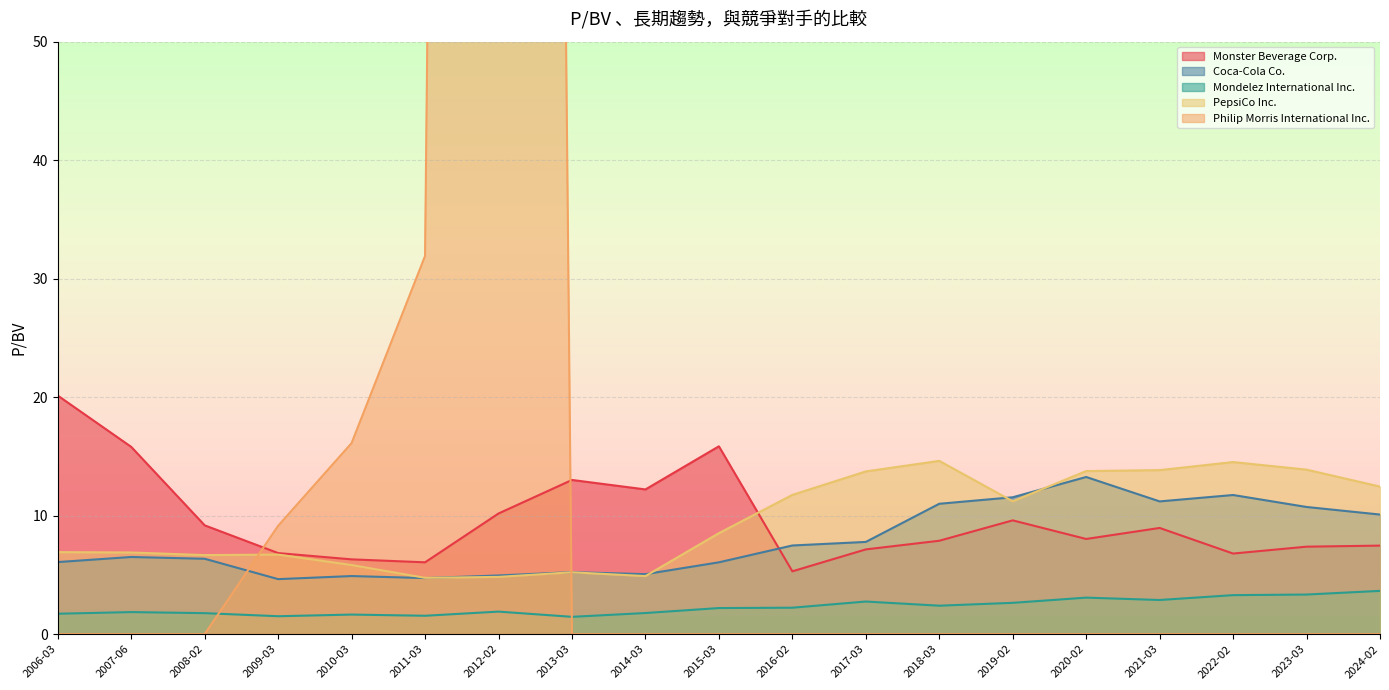

True or false: Coca-Cola Co. and Mondelez International Inc. intersect in this chart.

False